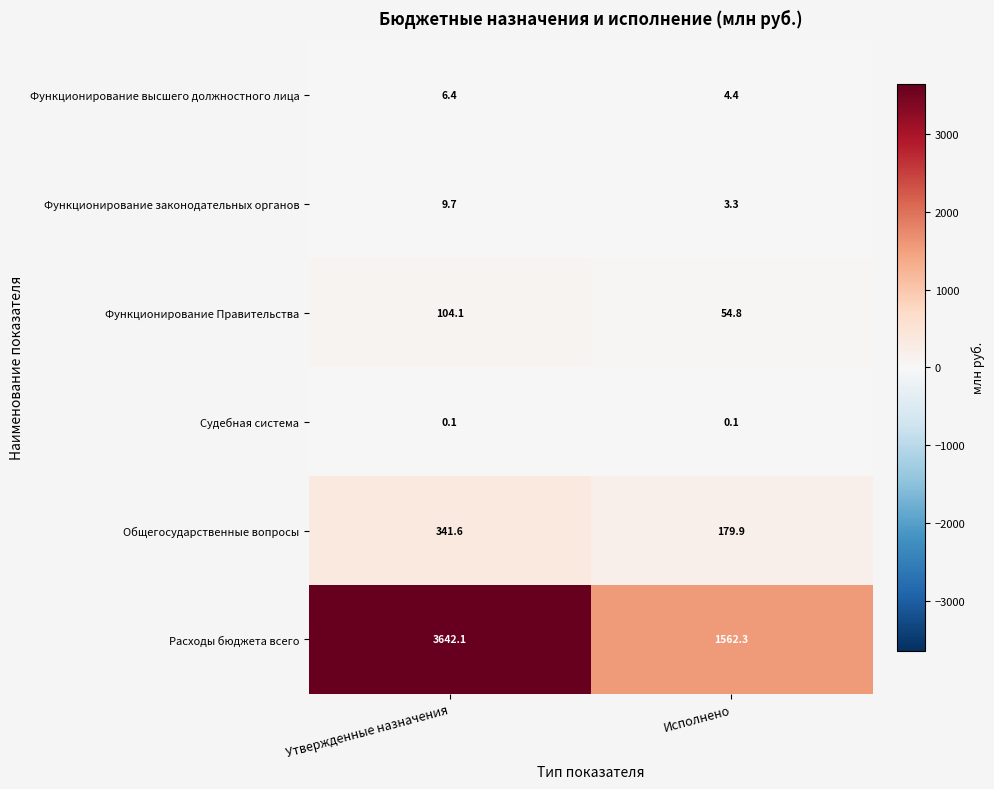

True or false: Расходы бюджета всего has a value of 1562.3 at Исполнено.

True